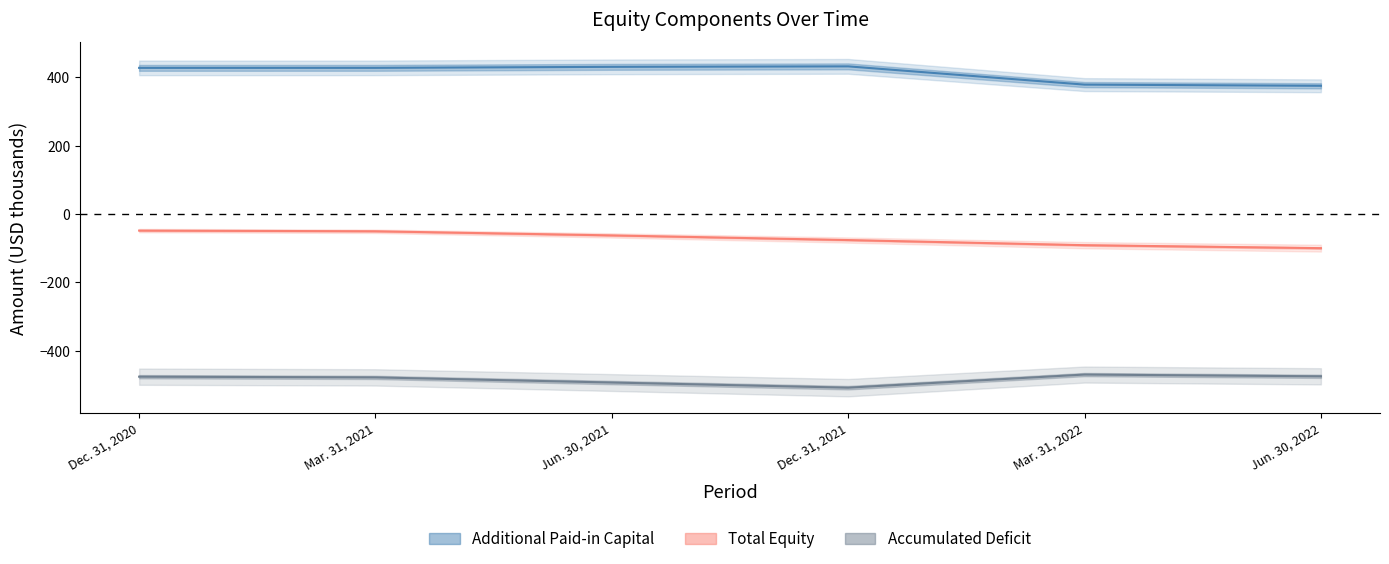

True or false: Accumulated Deficit and Total cross at least once.

False